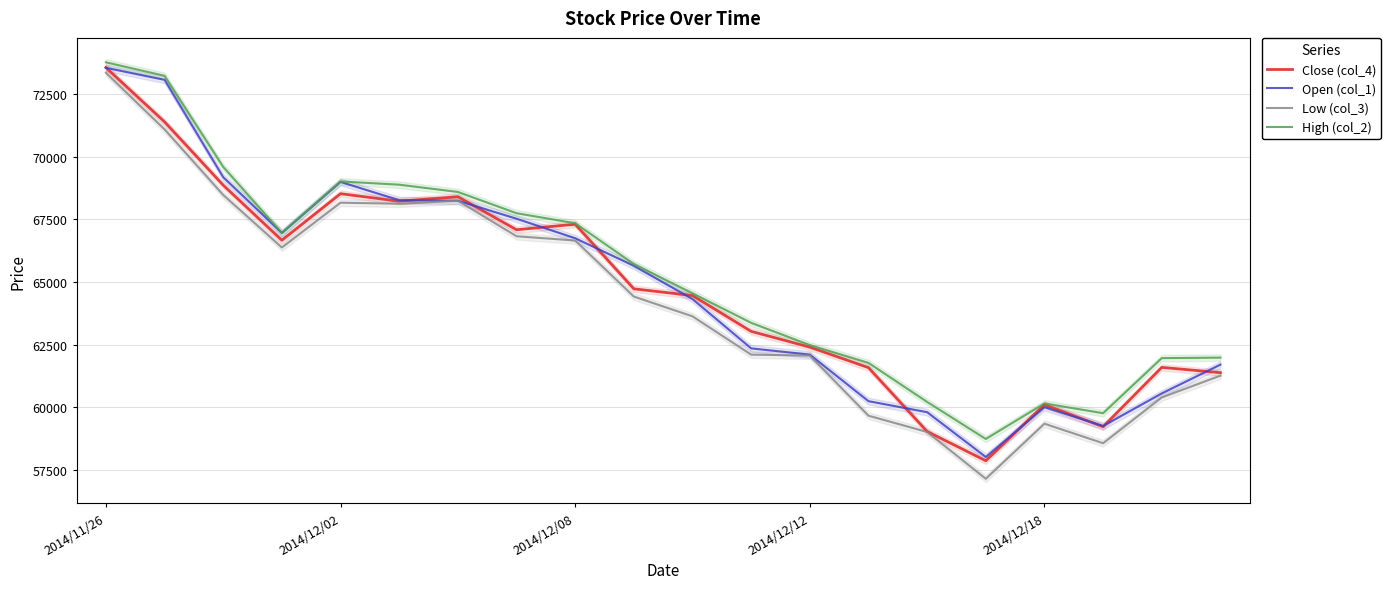

How many values in the Open (col_1) series exceed 65650?

9